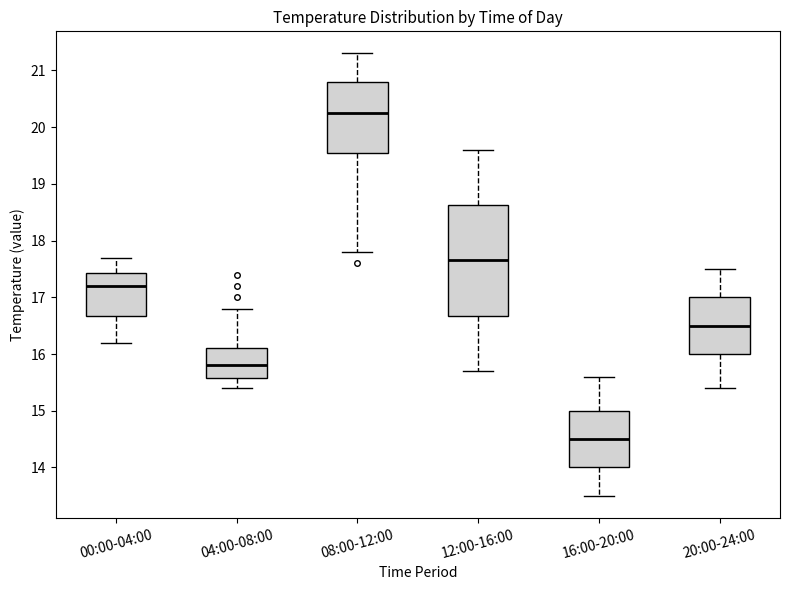

Reading left to right, read every box against the y-axis: the position of its median line, the range the box covers, and the ends of its whiskers. The values are not printed on the chart, so give them approximately, as read against the axis.

00:00-04:00: median 17.2, box 16.7 to 17.4, whiskers 16.2 to 17.7
04:00-08:00: median 15.8, box 15.6 to 16.1, whiskers 15.4 to 16.8
08:00-12:00: median 20.3, box 19.6 to 20.8, whiskers 17.8 to 21.3
12:00-16:00: median 17.7, box 16.7 to 18.6, whiskers 15.7 to 19.6
16:00-20:00: median 14.5, box 14.0 to 15.0, whiskers 13.5 to 15.6
20:00-24:00: median 16.5, box 16.0 to 17.0, whiskers 15.4 to 17.5